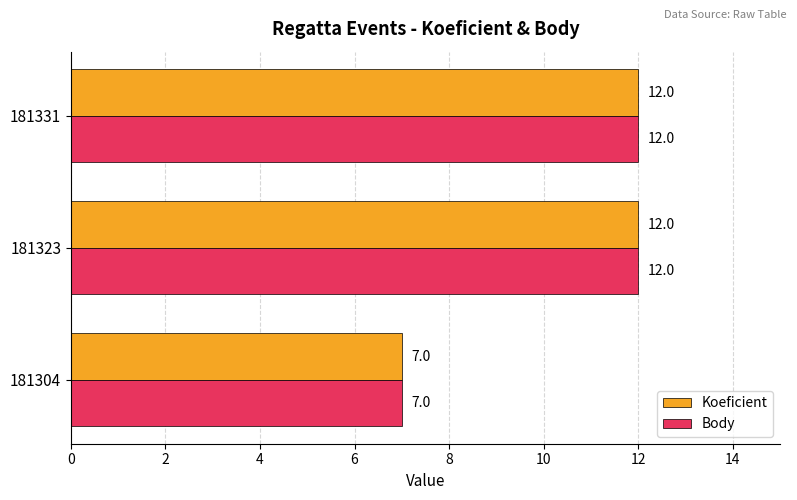

What is the total value across all series at 181304?

14